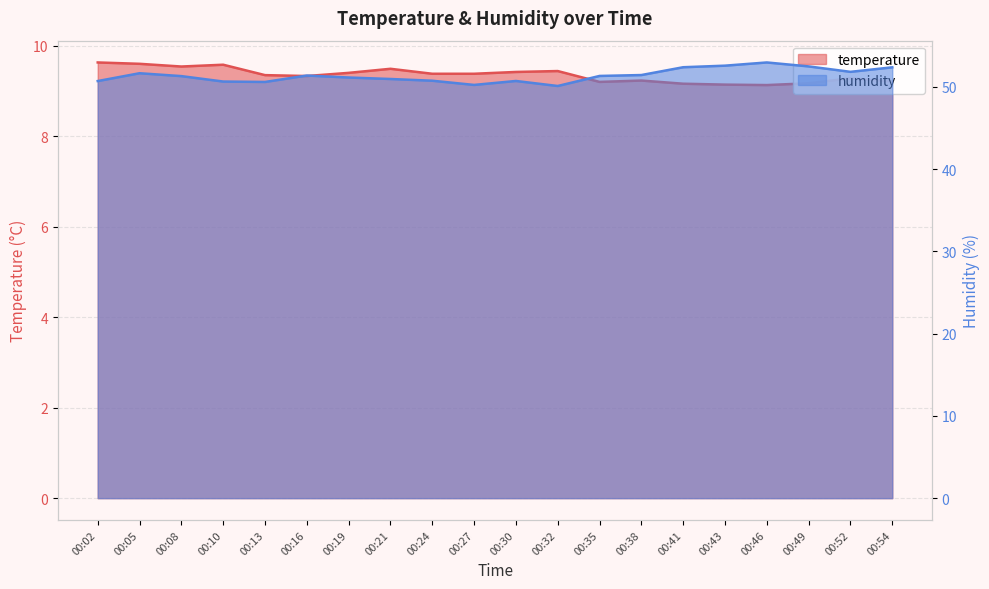

True or false: humidity has more than 0 points higher than both neighbors.

True